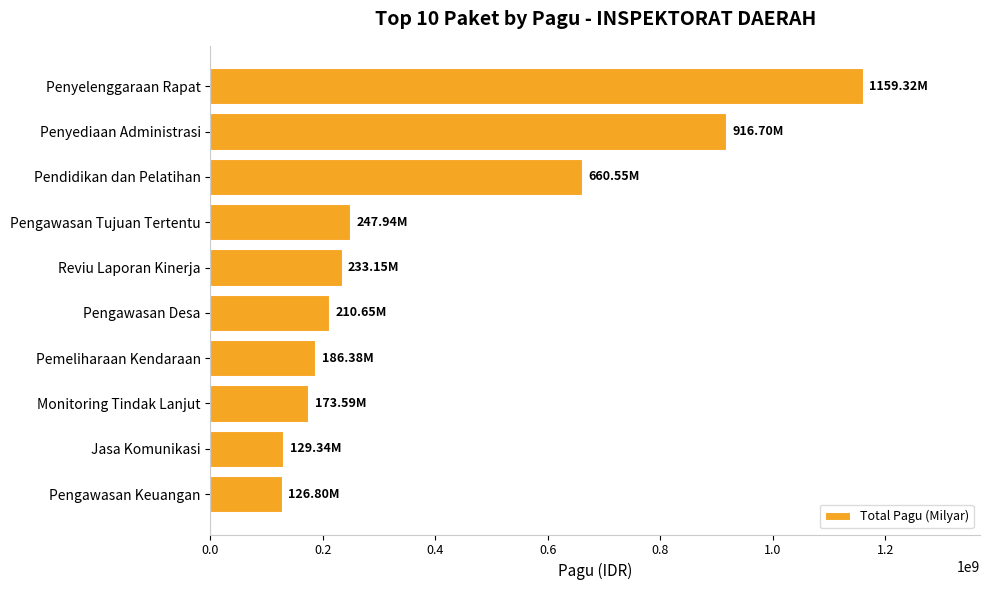

Does the chart contain stacked bars?

No